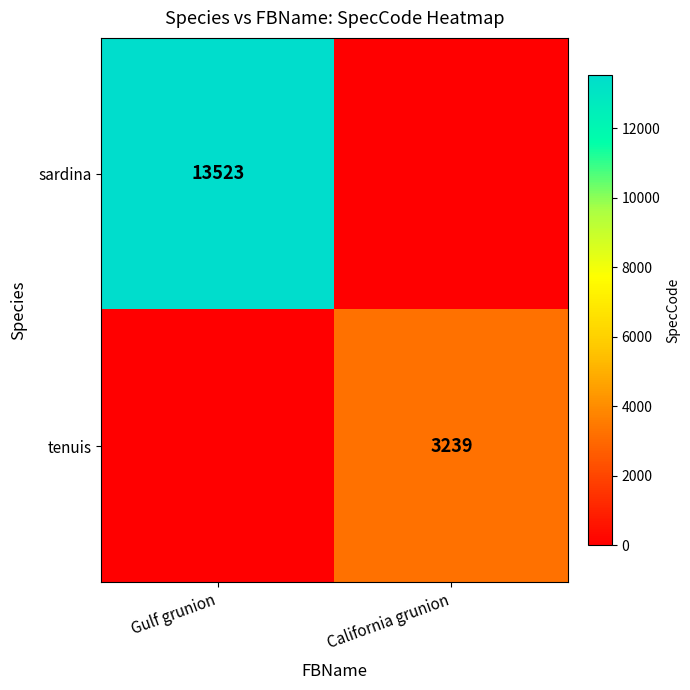

Is it true that tenuis equals 1100 at California grunion?

False